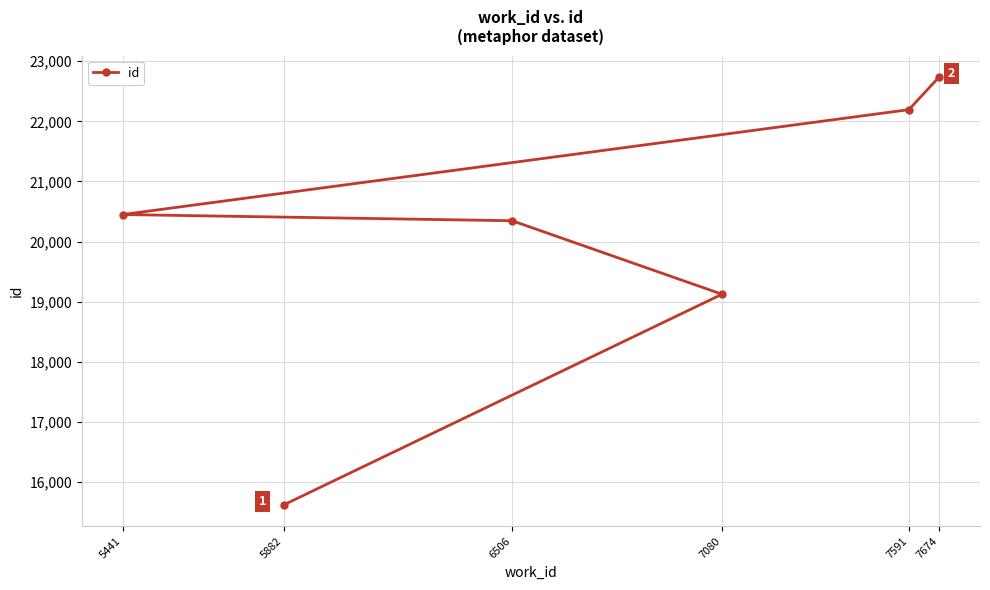

What position from the right is 7591?

2